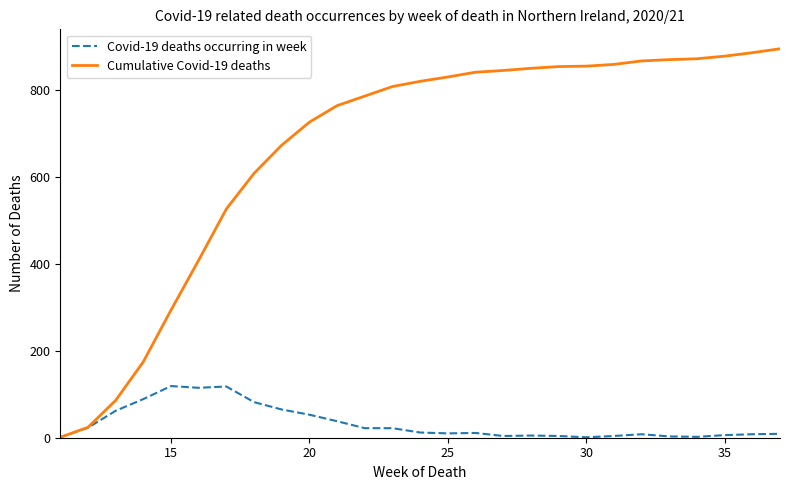

What is the maximum value for Covid-19 deaths occurring in week?

119